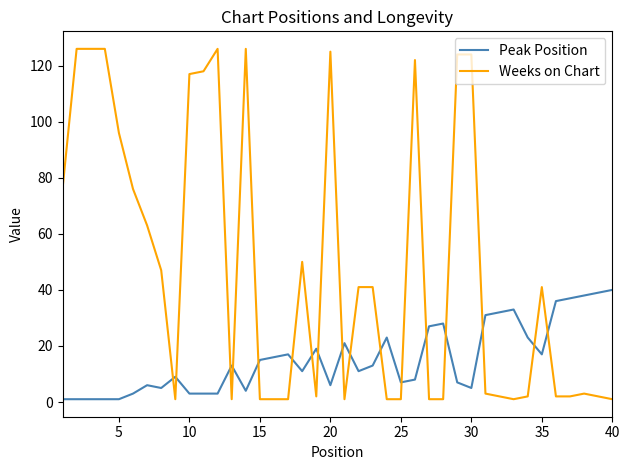

Rank the series by their average value, from lowest to highest.

Peak Position, Weeks on Chart